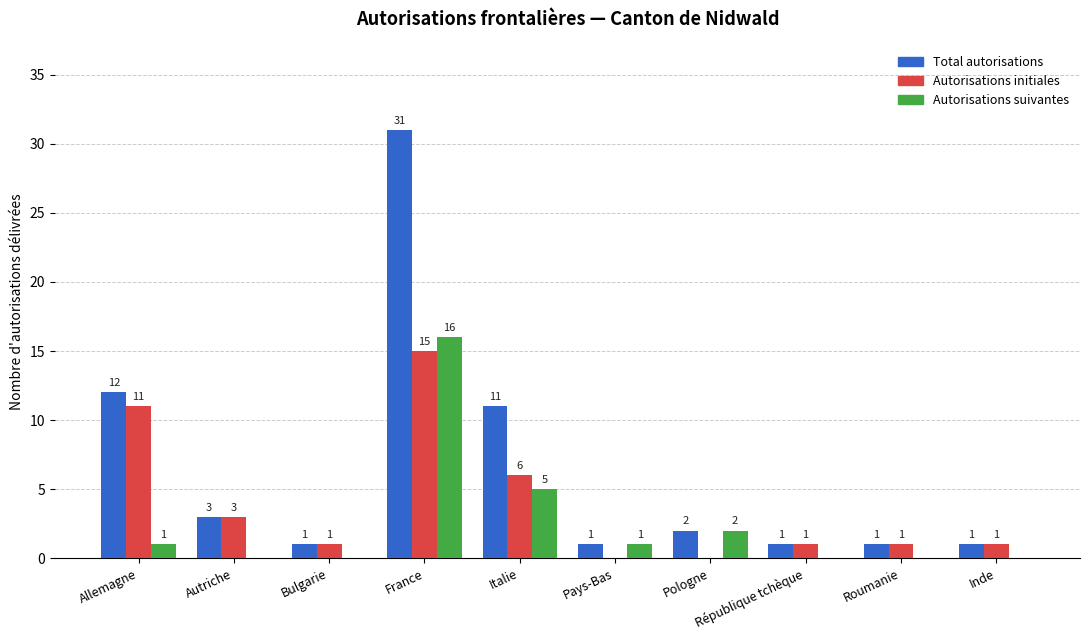

What is the sum of the Autorisations suivantes values at Italie and République tchèque?

5